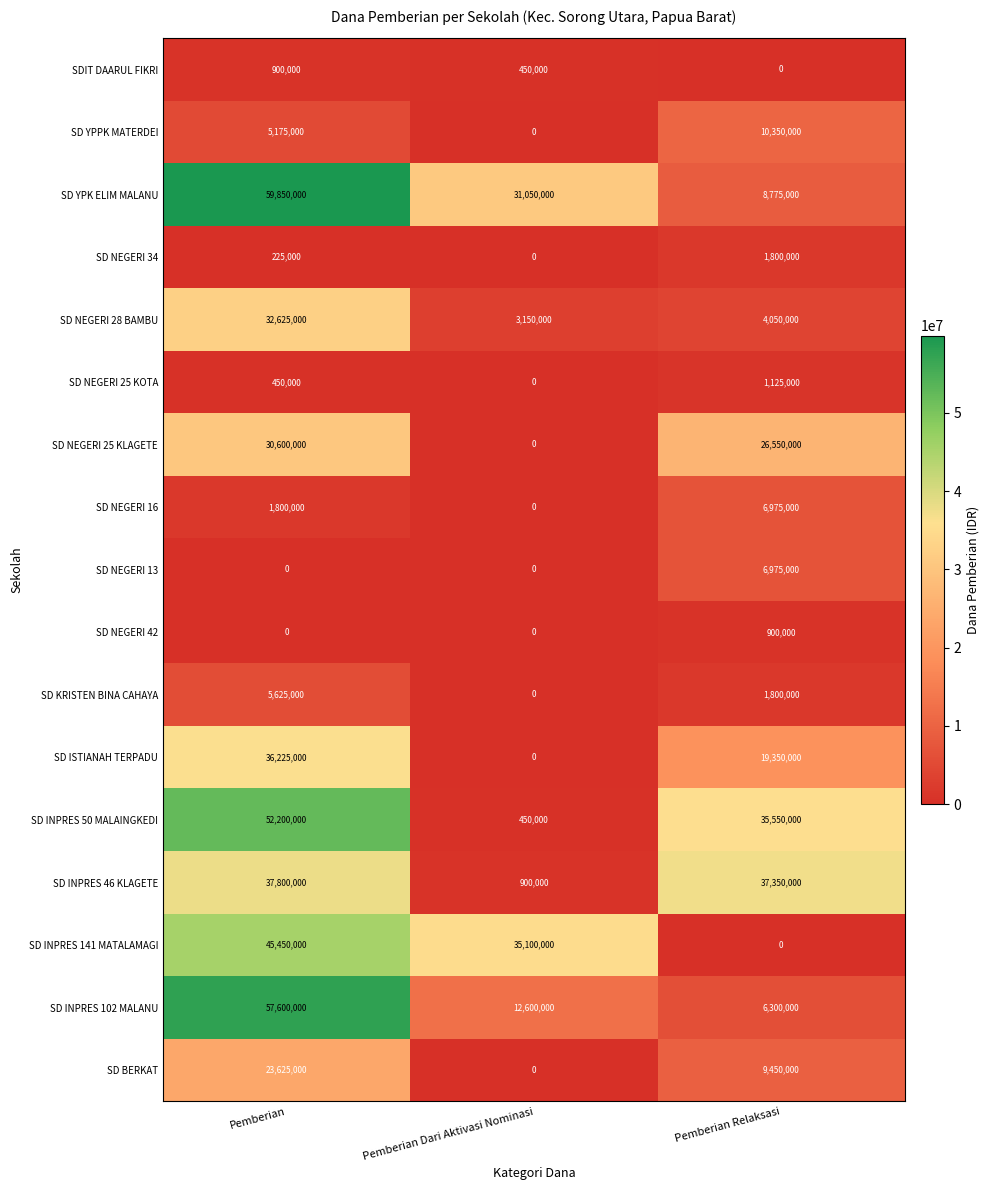

What is the highest value of the SD ISTIANAH TERPADU series?

36225000